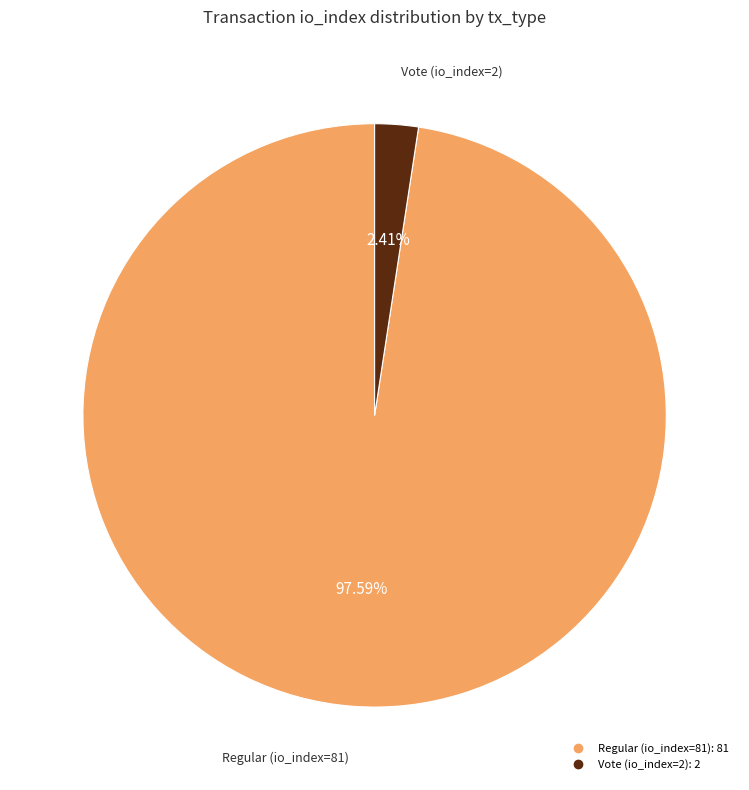

Approximately how many times larger is the value at Regular (io_index=81) compared to Vote (io_index=2)?

40.5